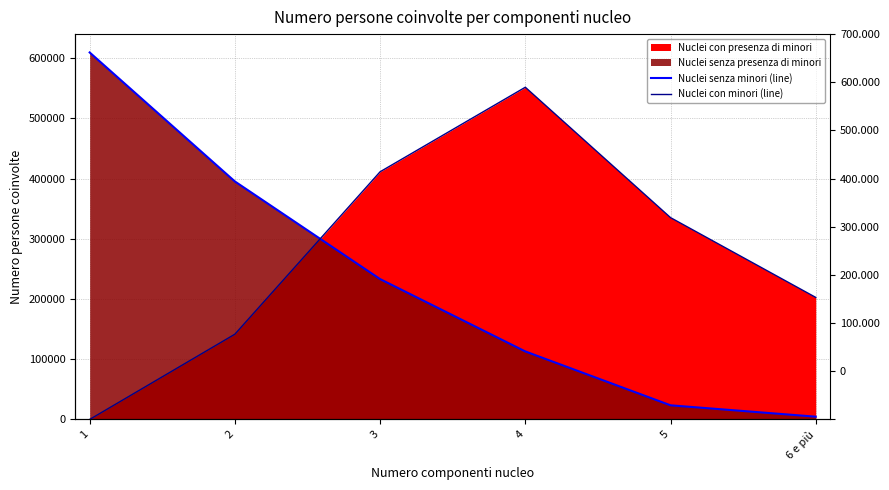

The Nuclei senza minori (line) series shows 51875 at 4. True or false?

False